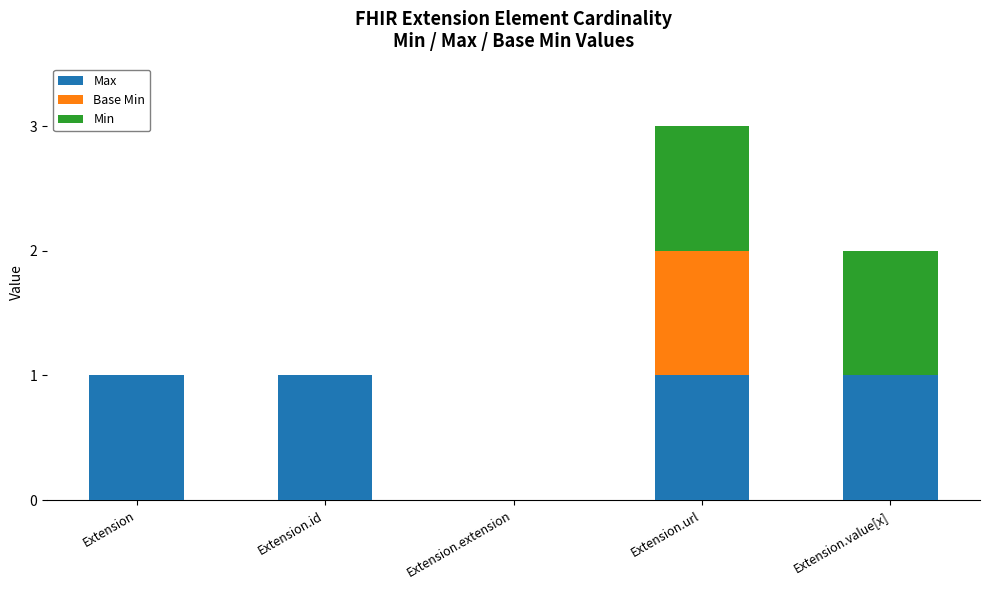

How many categories are shown in the chart?

5